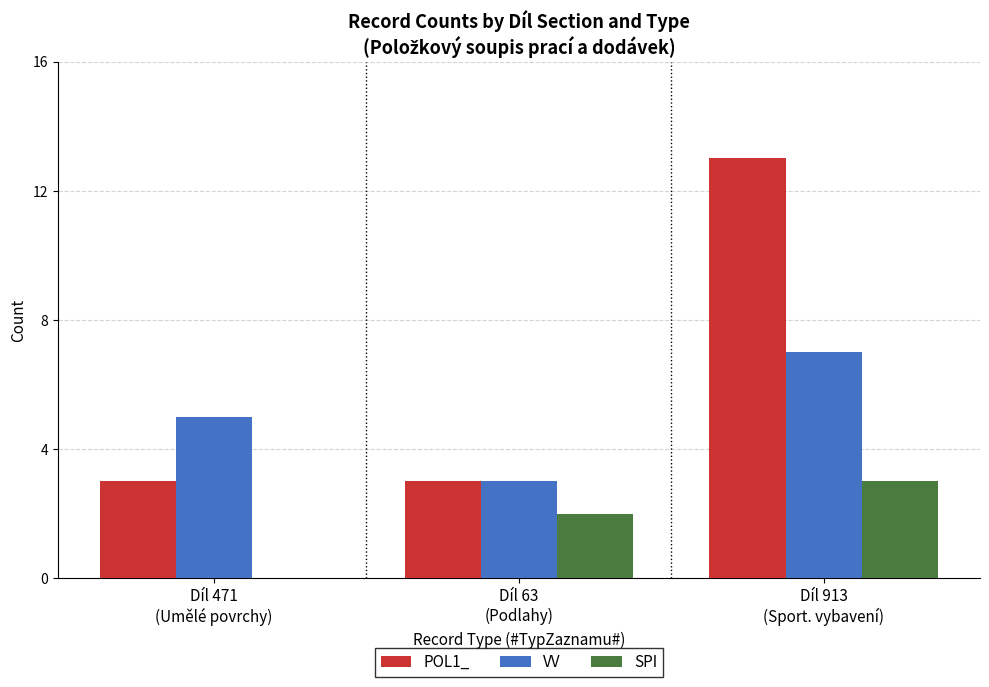

The value of POL1_ at Díl 913
(Sport. vybavení) is 20. True or false?

False